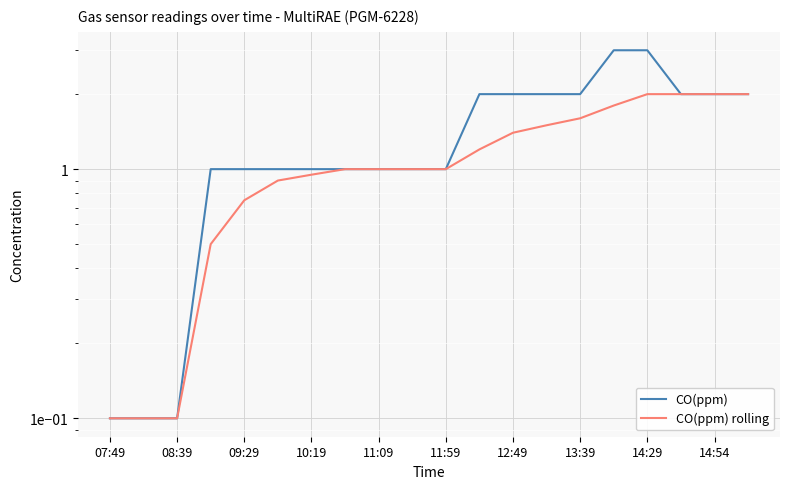

Is the value of CO(ppm) rolling at 12:49 greater than the value of CO(ppm) at 13?

No